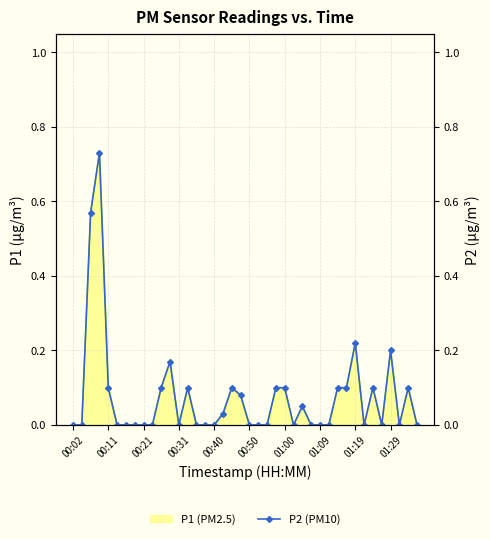

What is the greatest value displayed?

0.7